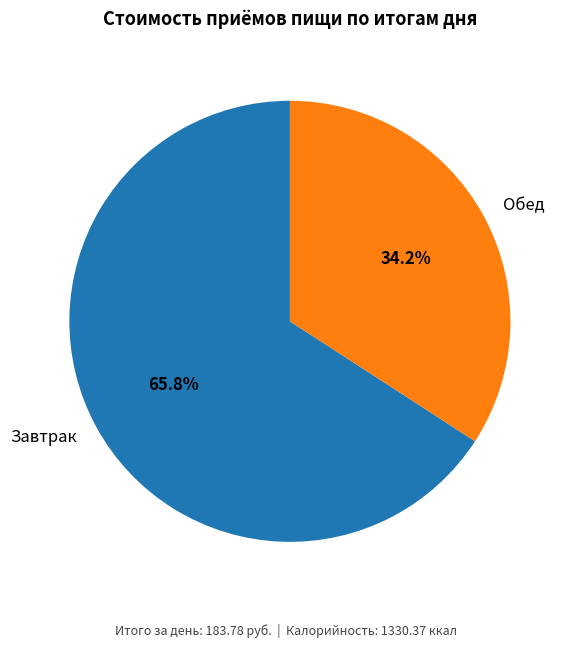

True or false: Завтрак accounts for 66% of the total.

True